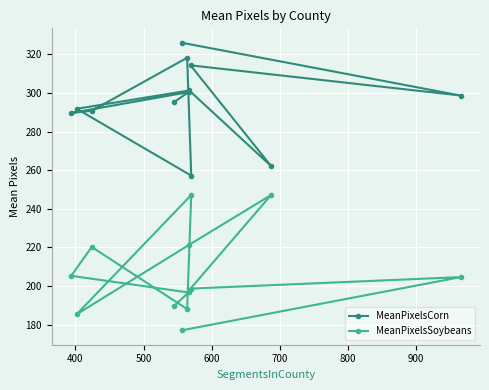

What is the smallest value displayed?

177.1